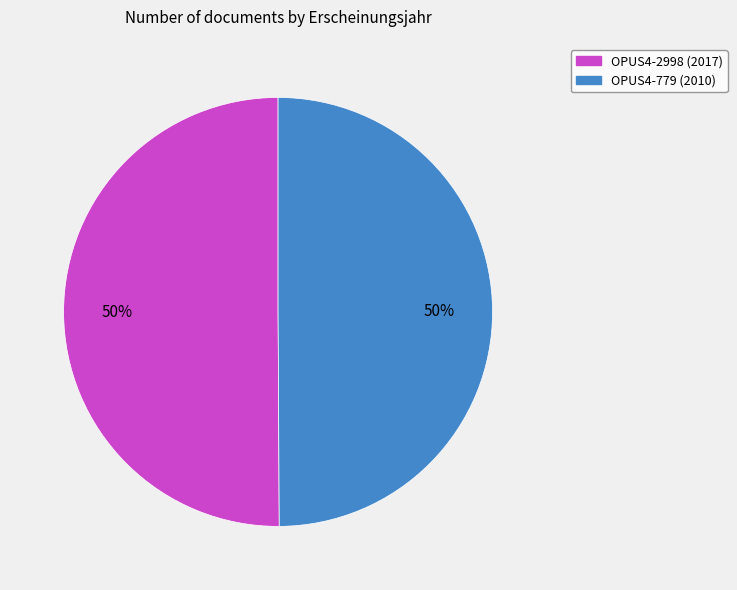

Approximately how many times larger is the value at OPUS4-779 (2010) compared to OPUS4-2998 (2017)?

1.0